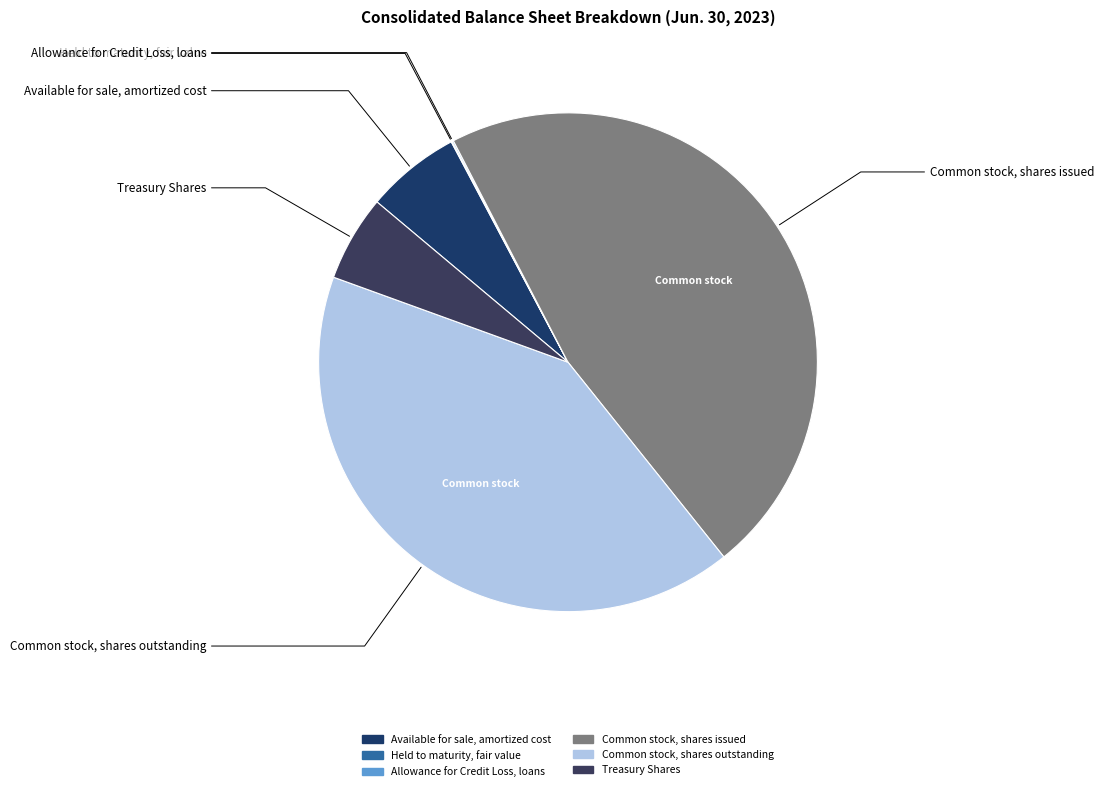

Which category has the biggest portion of the pie?

Common stock, shares issued